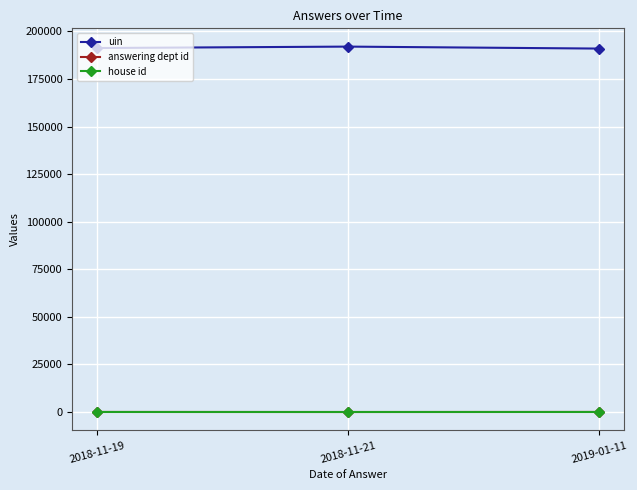

At which label is uin closest to 191470?

2018-11-19